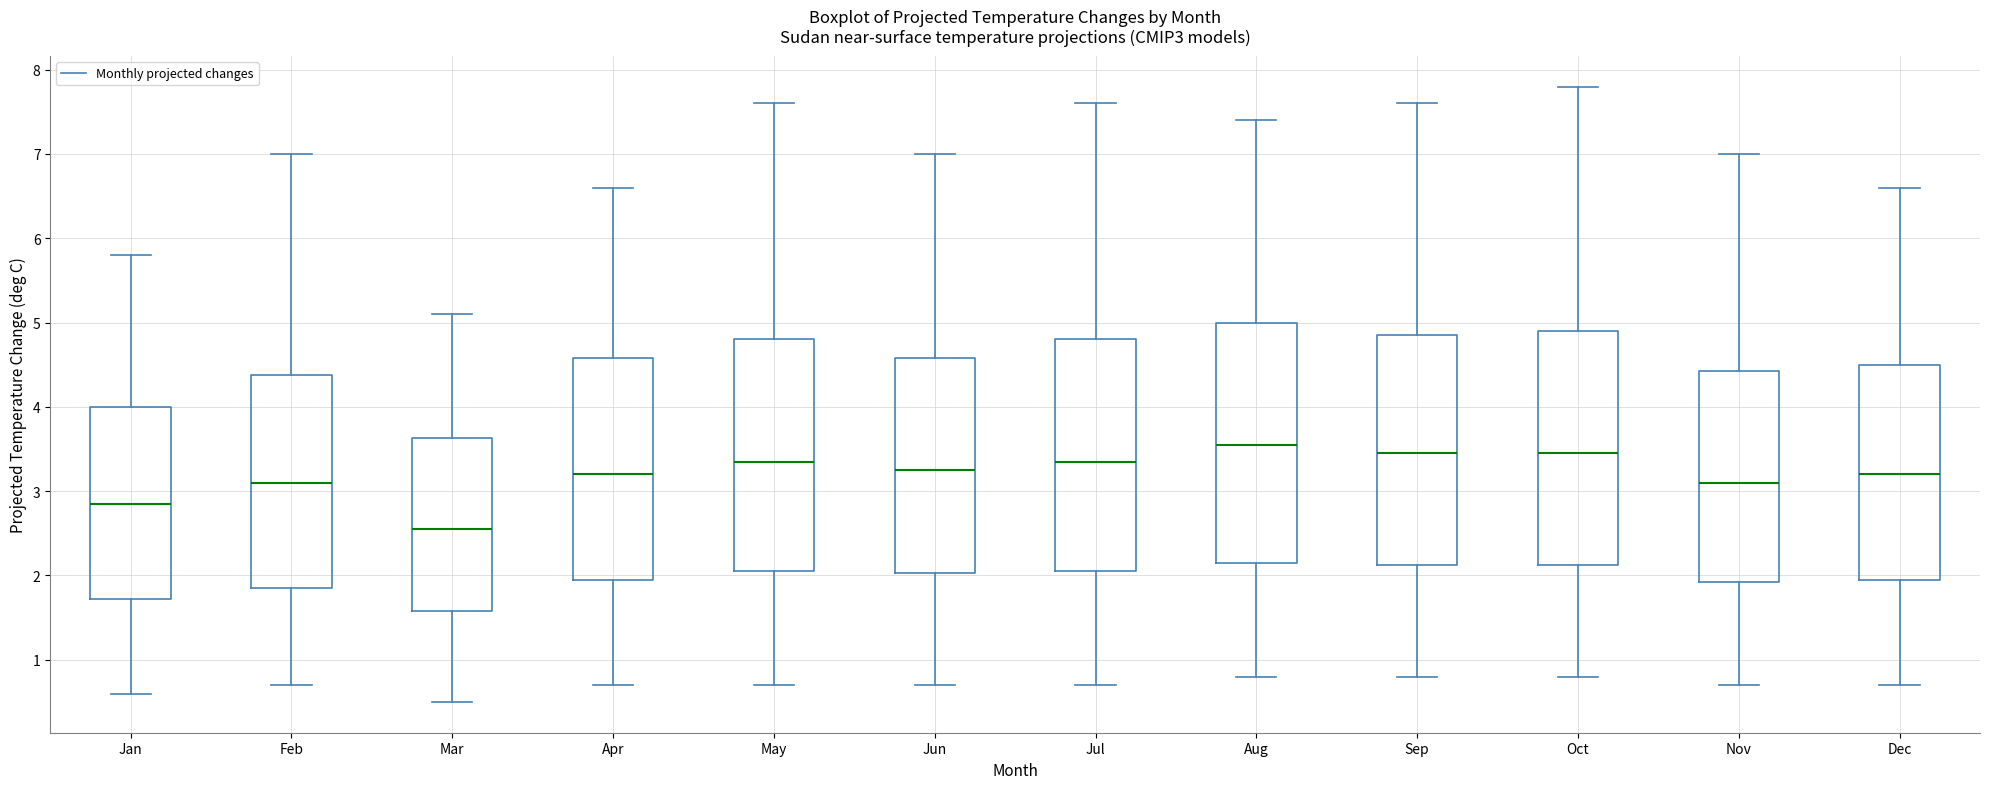

Reading left to right, transcribe this box plot: for each box, give where its median line is, the range the box spans, and where its two whiskers end, as read against the y-axis. The values are not printed on the chart, so give them approximately, as read against the axis.

Jan: median 2.9, box 1.7 to 4.0, whiskers 0.6 to 5.8
Feb: median 3.1, box 1.9 to 4.4, whiskers 0.7 to 7.0
Mar: median 2.6, box 1.6 to 3.6, whiskers 0.5 to 5.1
Apr: median 3.2, box 2.0 to 4.6, whiskers 0.7 to 6.6
May: median 3.4, box 2.1 to 4.8, whiskers 0.7 to 7.6
Jun: median 3.3, box 2.0 to 4.6, whiskers 0.7 to 7.0
Jul: median 3.4, box 2.1 to 4.8, whiskers 0.7 to 7.6
Aug: median 3.6, box 2.2 to 5.0, whiskers 0.8 to 7.4
Sep: median 3.5, box 2.1 to 4.9, whiskers 0.8 to 7.6
Oct: median 3.5, box 2.1 to 4.9, whiskers 0.8 to 7.8
Nov: median 3.1, box 1.9 to 4.4, whiskers 0.7 to 7.0
Dec: median 3.2, box 2.0 to 4.5, whiskers 0.7 to 6.6